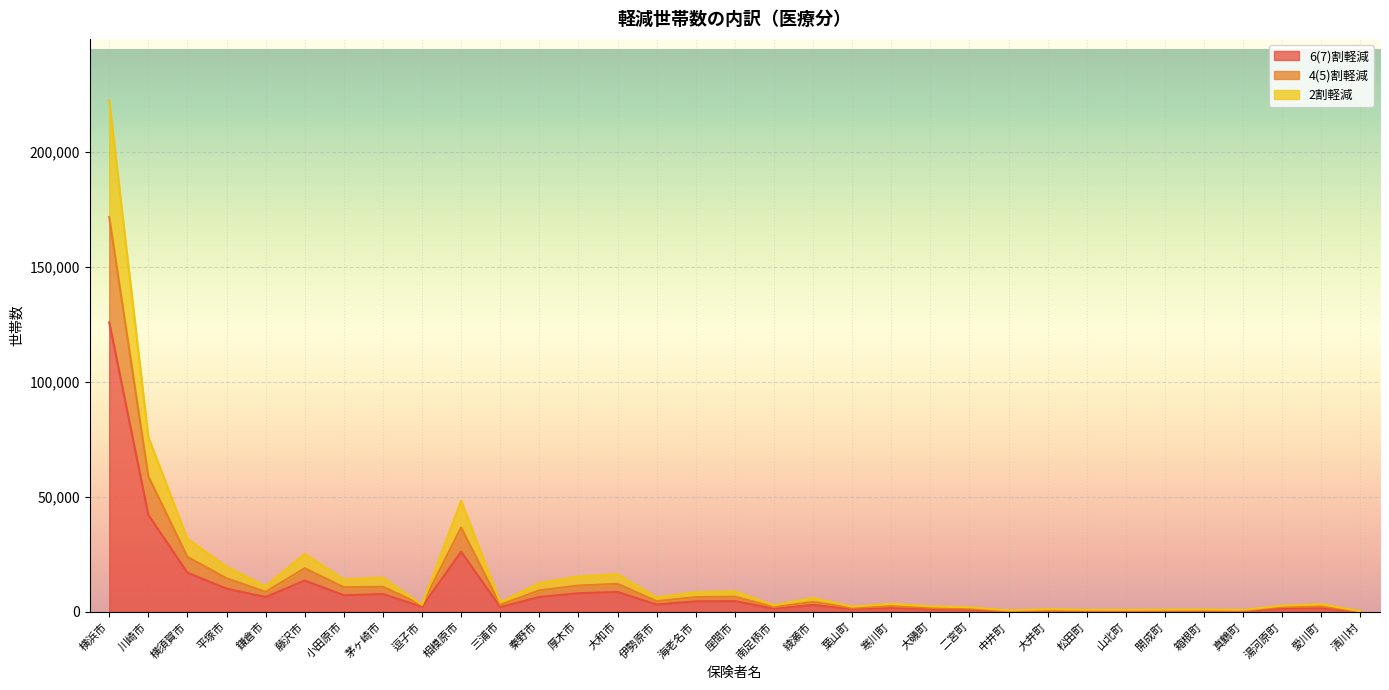

List the labels in order of 4(5)割軽減 value, largest first.

横浜市, 川崎市, 相模原市, 横須賀市, 藤沢市, 平塚市, 大和市, 厚木市, 茅ヶ崎市, 小田原市, 秦野市, 鎌倉市, 座間市, 海老名市, 伊勢原市, 綾瀬市, 三浦市, 寒川町, 愛川町, 逗子市, 南足柄市, 湯河原町, 大磯町, 葉山町, 二宮町, 大井町, 箱根町, 開成町, 松田町, 山北町, 真鶴町, 中井町, 清川村